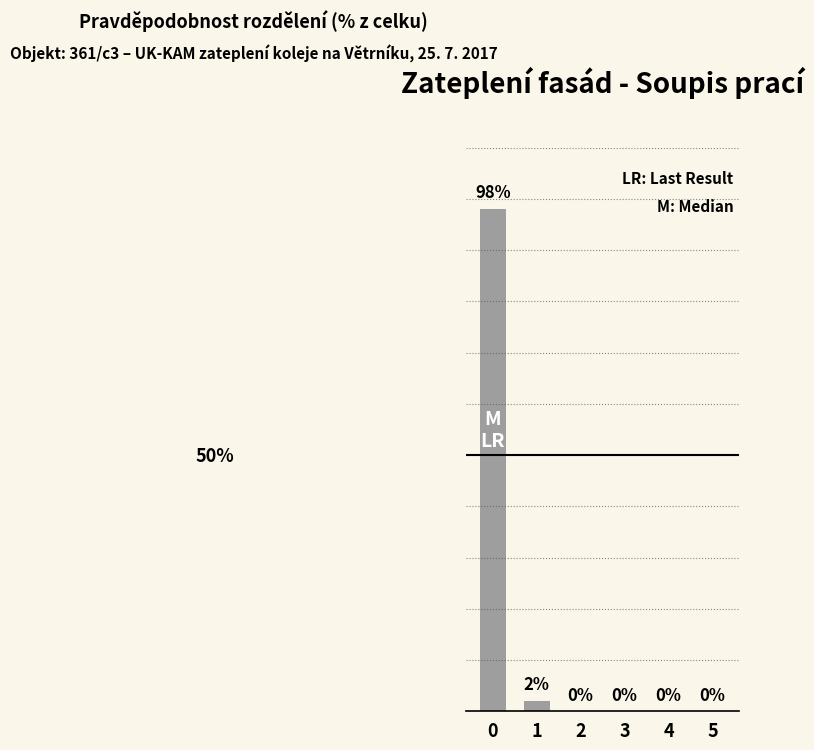

Are the bars horizontal?

No